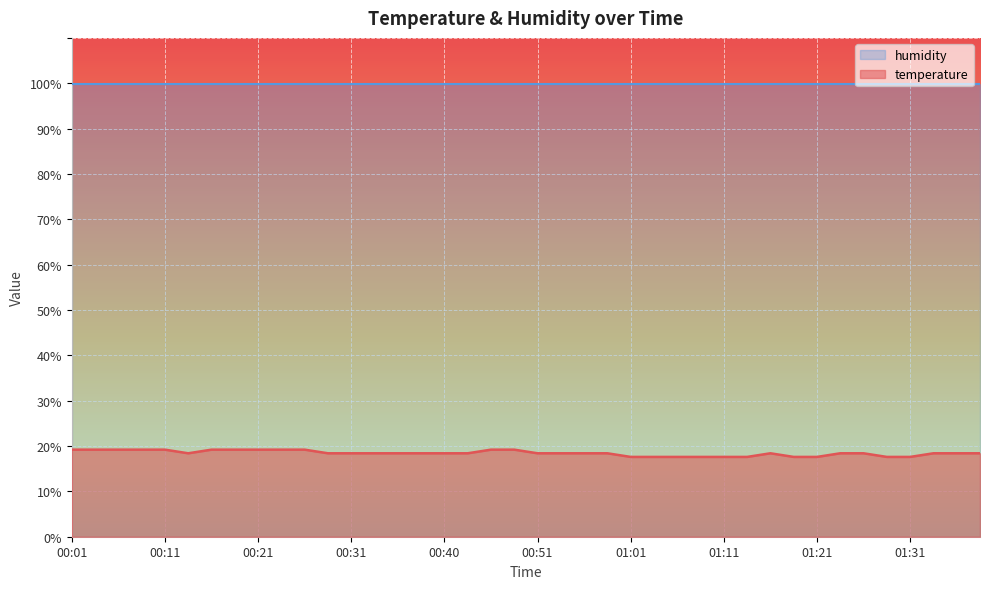

The chart shows a value of 19.2 at 00:18. True or false?

True